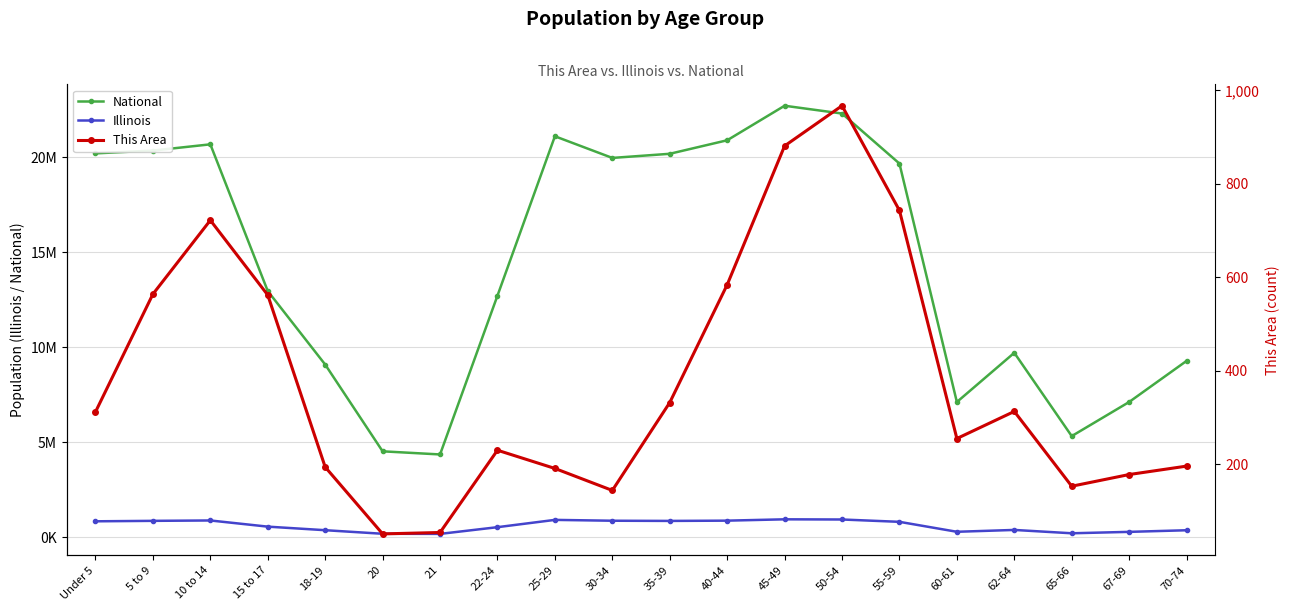

What value does the National series have at 65-66, to the nearest 100?

5319900